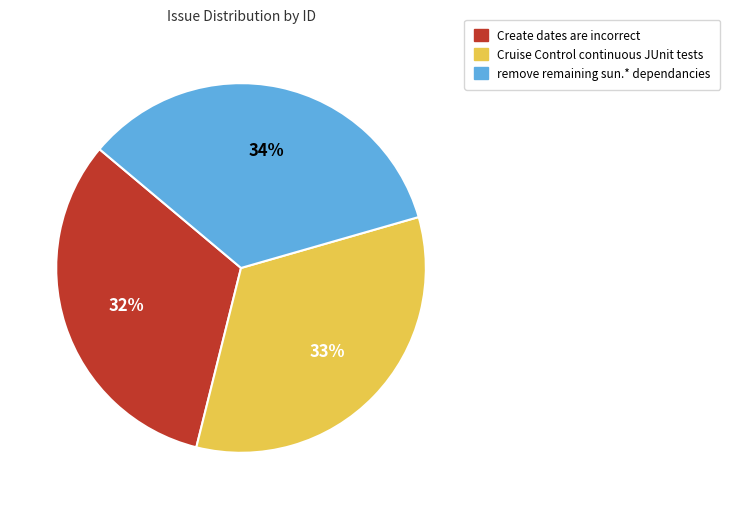

Count the number of slices in the pie.

3